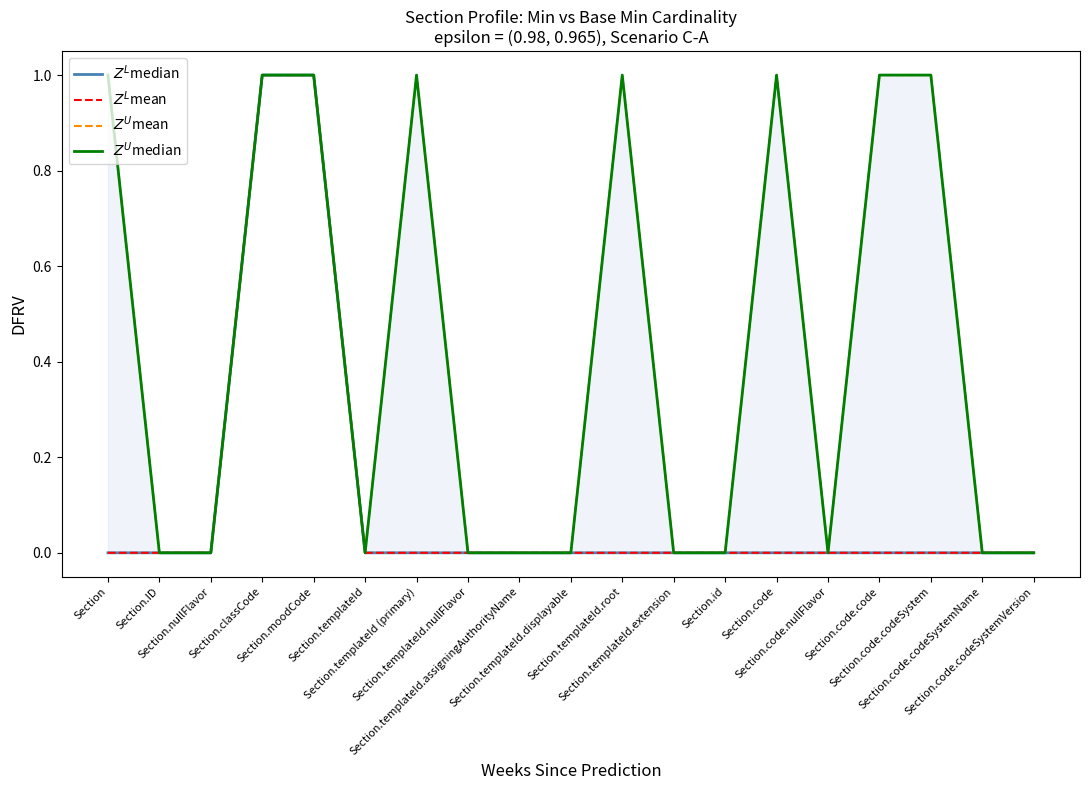

Where is the first local maximum for $Z^U$mean?

Section.templateId (primary)